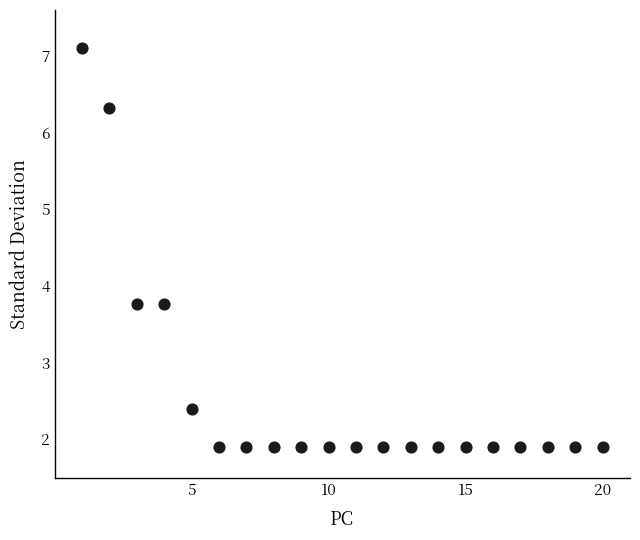

What is the range of X values (max minus min)?

19.0